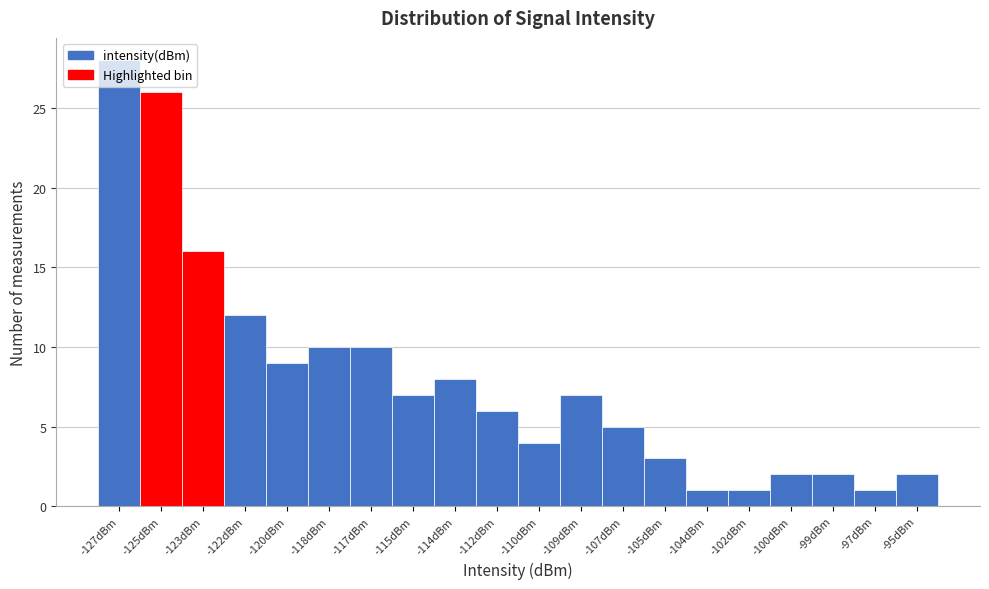

What is the change in value from -127dBm to -114dBm?

-20